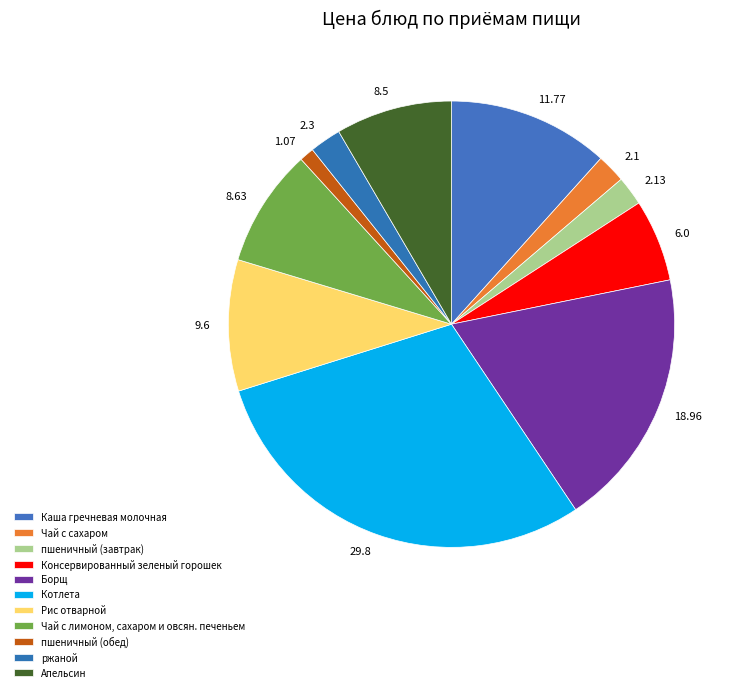

Rank the categories by value from lowest to highest.

пшеничный (обед), Чай с сахаром, пшеничный (завтрак), ржаной, Консервированный зеленый горошек, Апельсин, Чай с лимоном, сахаром и овсян. печеньем, Рис отварной, Каша гречневая молочная, Борщ, Котлета